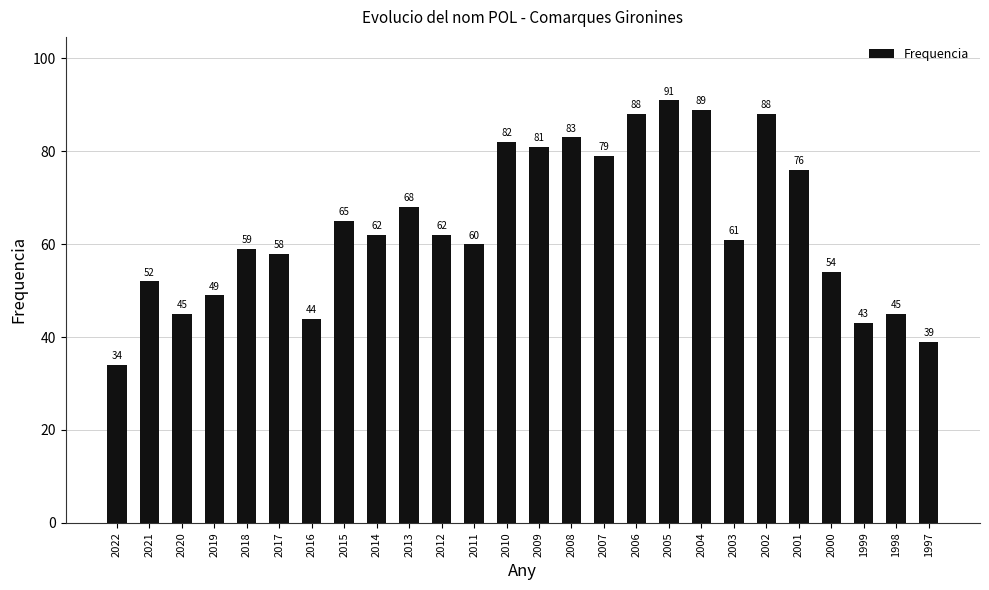

True or false: the data shows 98 at 2015.

False